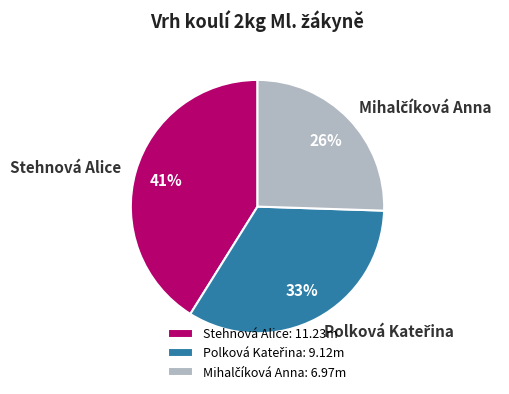

Does any single category account for the majority?

No